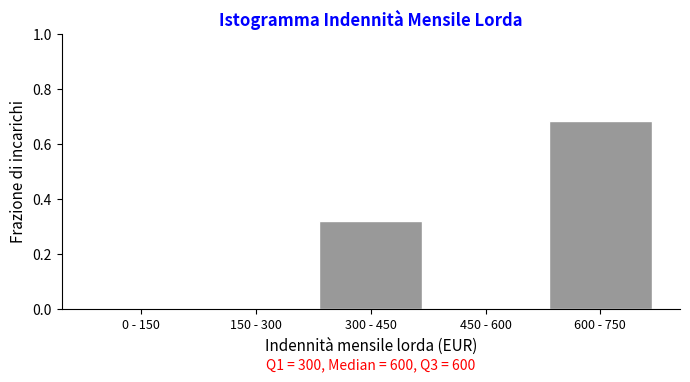

Which category has the highest value across all series?

600 - 750